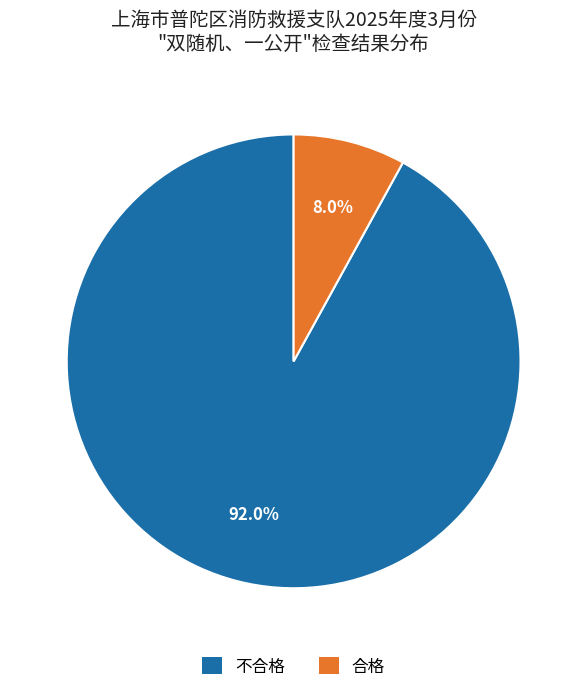

To the nearest percent, what is the average slice percentage?

50%